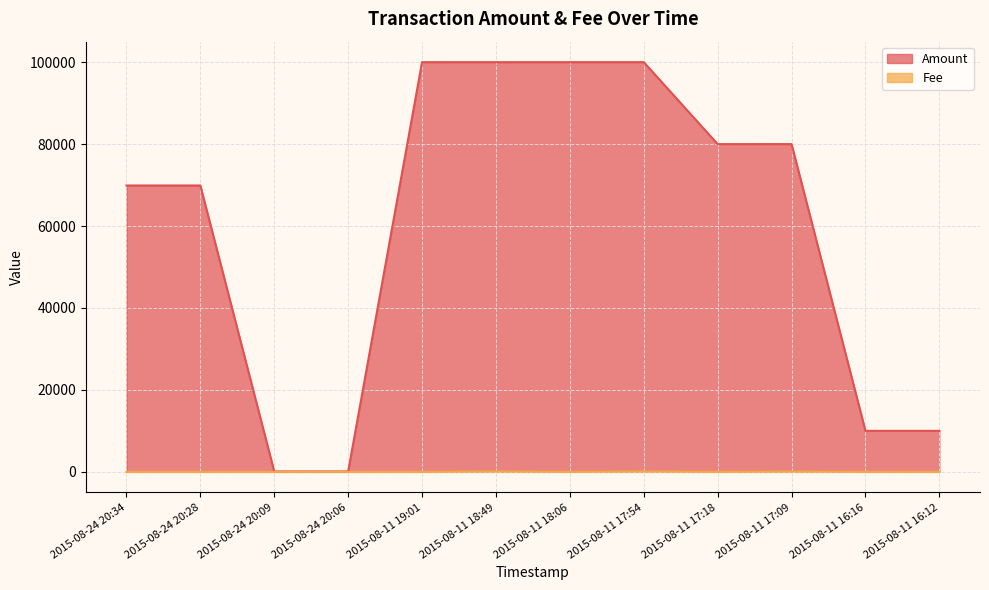

What is the value of the Fee point at the 4th from the left?

1